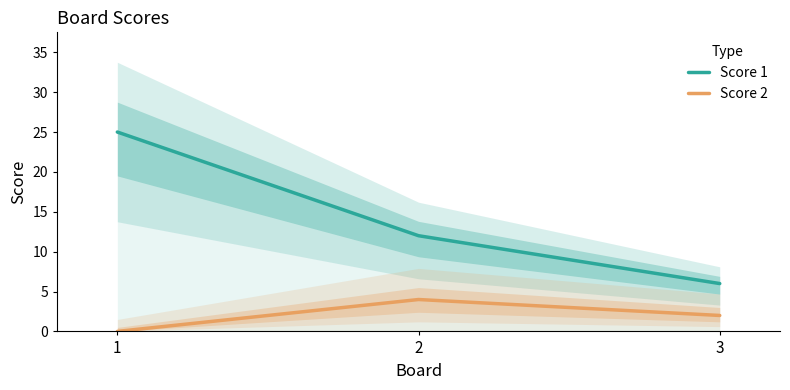

How many categories are shown in the chart?

3